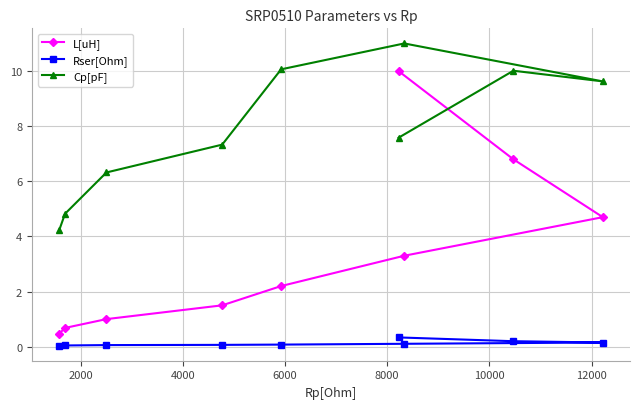

How many values in the L[uH] series are below 2?

4